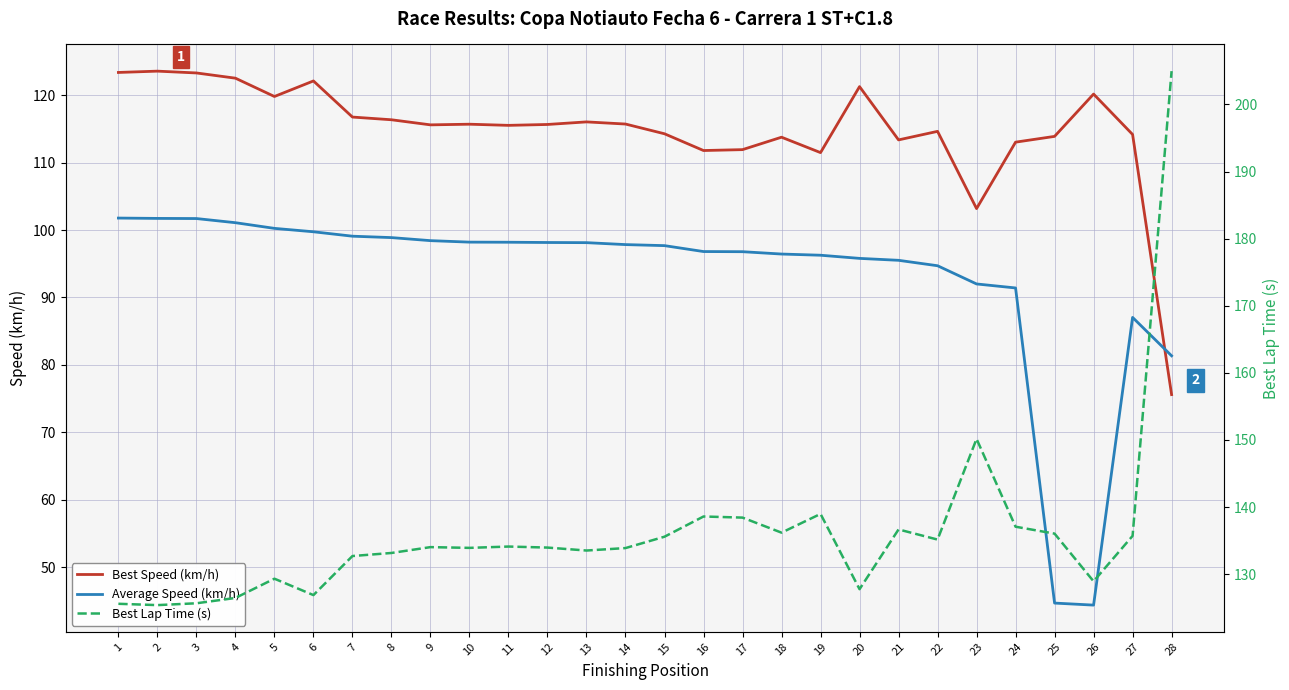

Rank the series by their maximum value, from lowest to highest.

Average Speed (km/h), Best Speed (km/h), Best Lap Time (s)